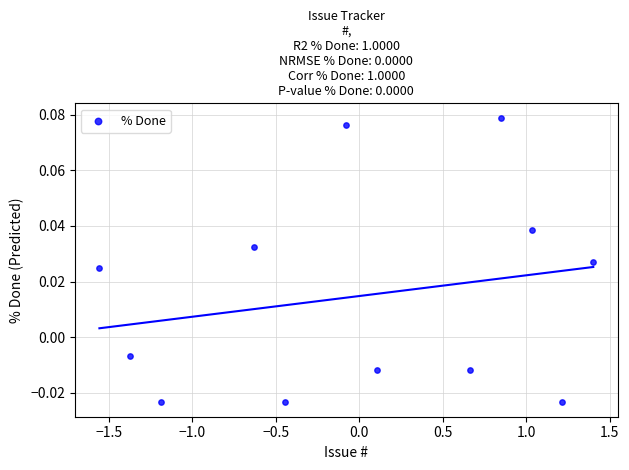

What is the range of X values (max minus min)?

3.0